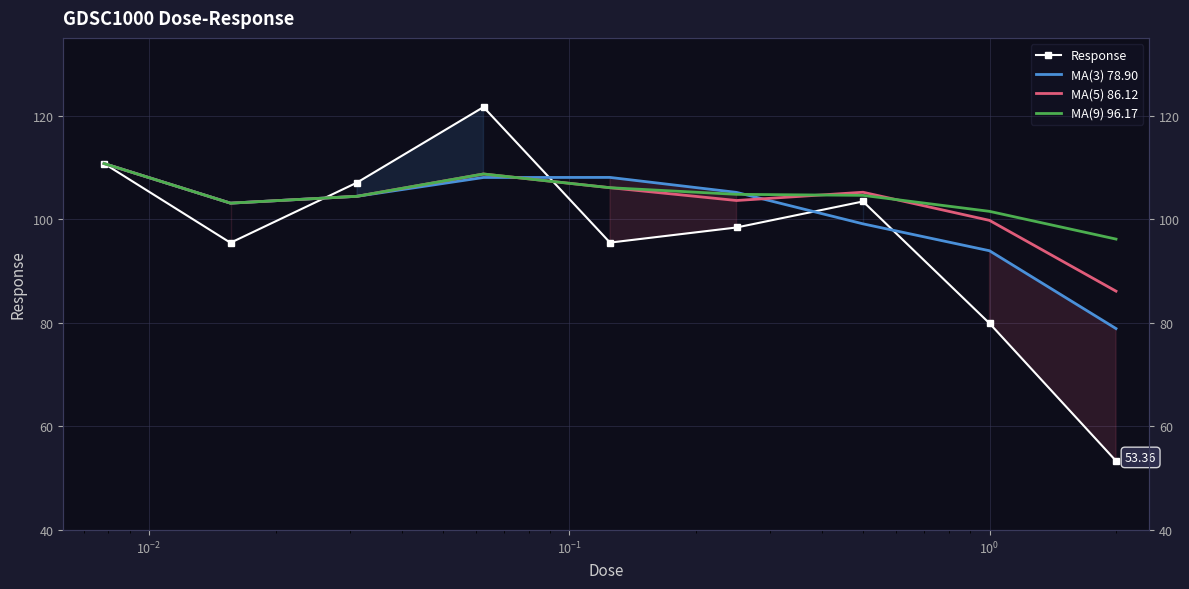

At how many categories does at least one series exceed 116?

1